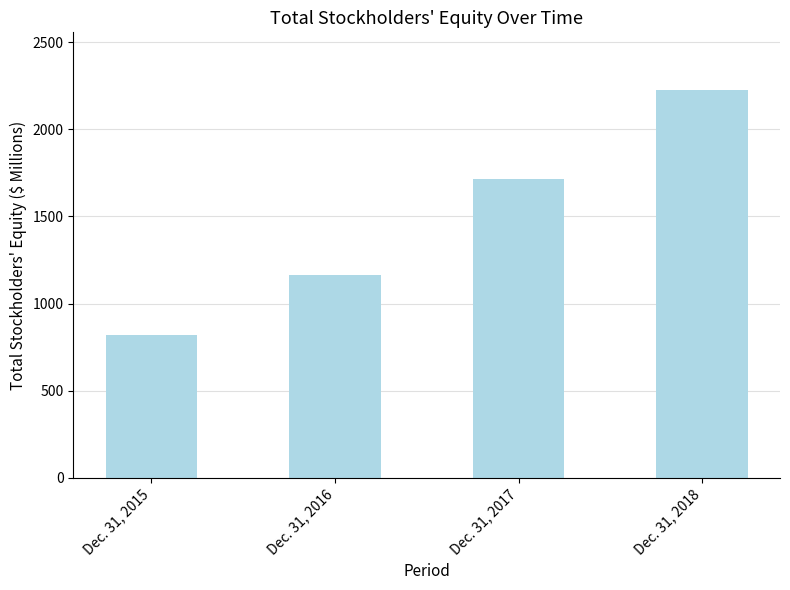

Reading left to right, transcribe all the data shown in this chart.

Dec. 31, 2015=821.6	Dec. 31, 2016=1162.0	Dec. 31, 2017=1713.9	Dec. 31, 2018=2222.3